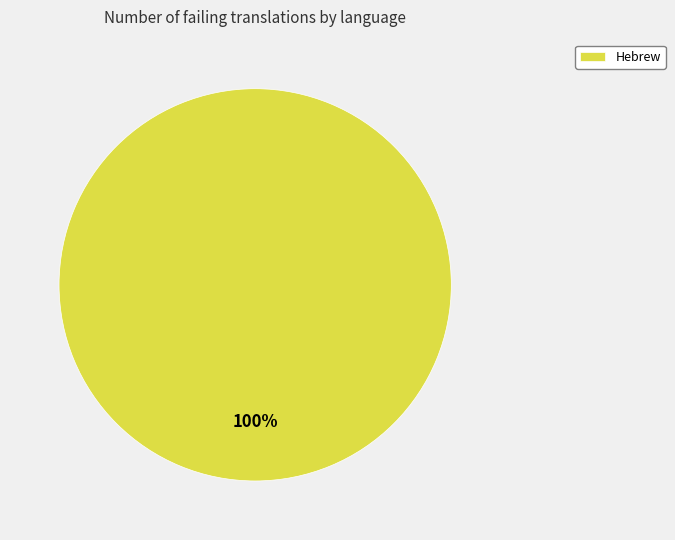

Is it true that Hebrew is 100% of the pie?

True